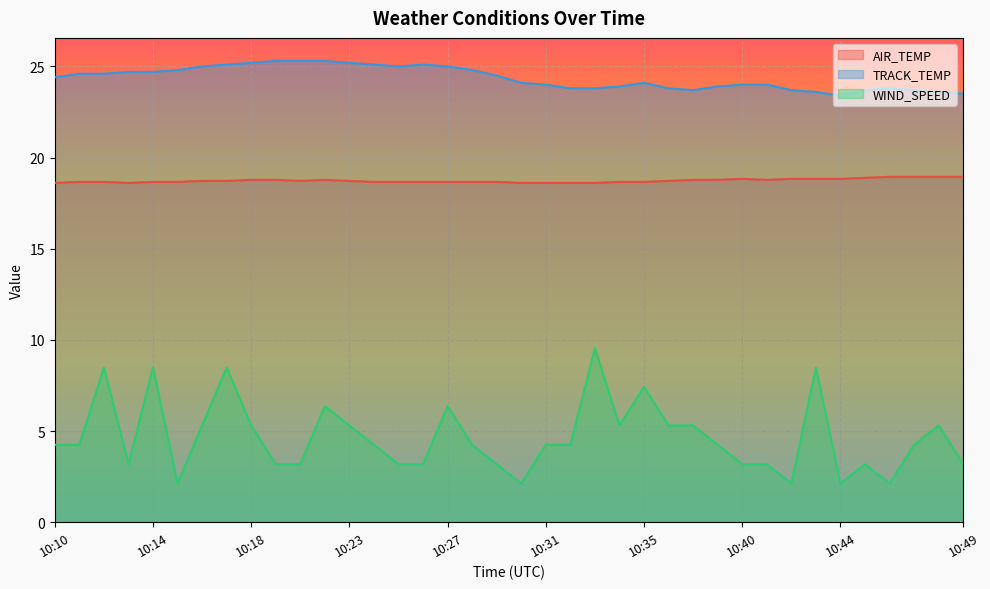

True or false: WIND_SPEED has a value of 3.2 at 10:45.

True